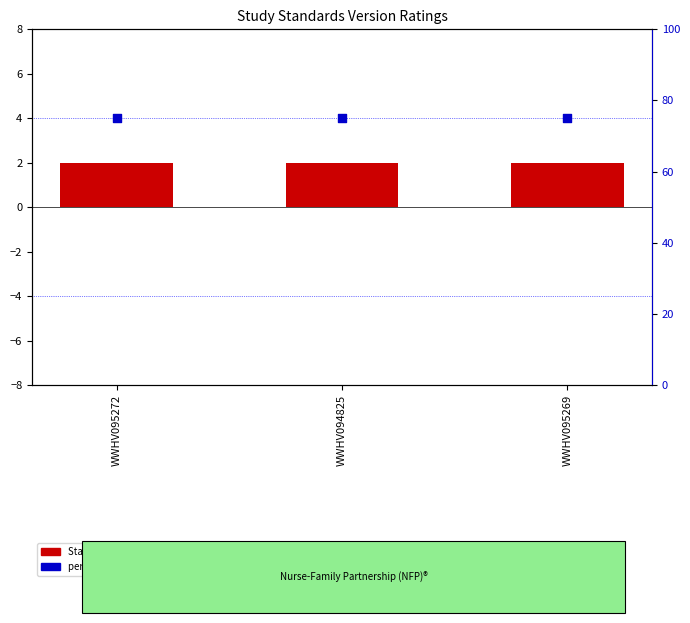

What are all the series names shown in the legend?

Standards Version, percentile rank within the sample